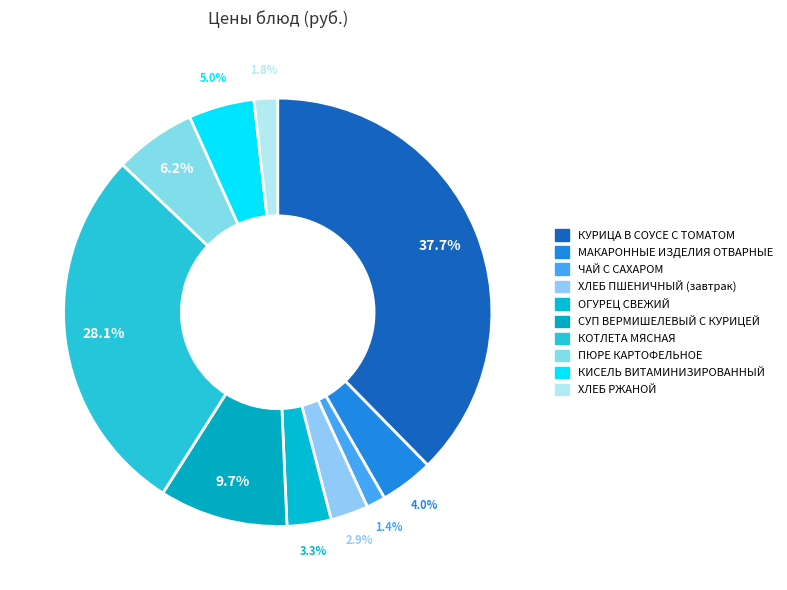

What is the smallest slice in the pie chart?

ЧАЙ С САХАРОМ